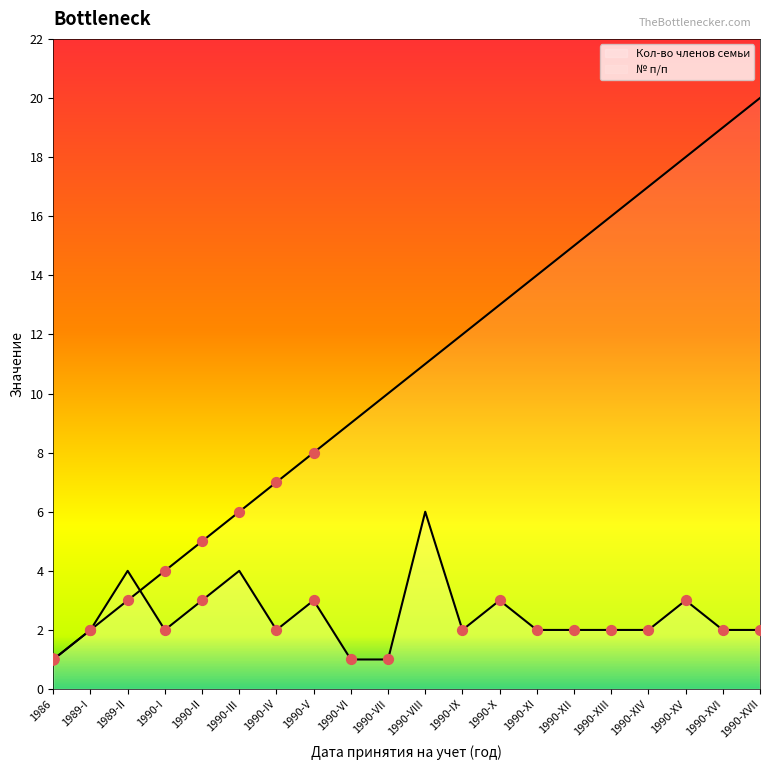

Is the value of № п/п at 1990-XII greater than the value of Кол-во членов семьи at 1990-VII?

Yes